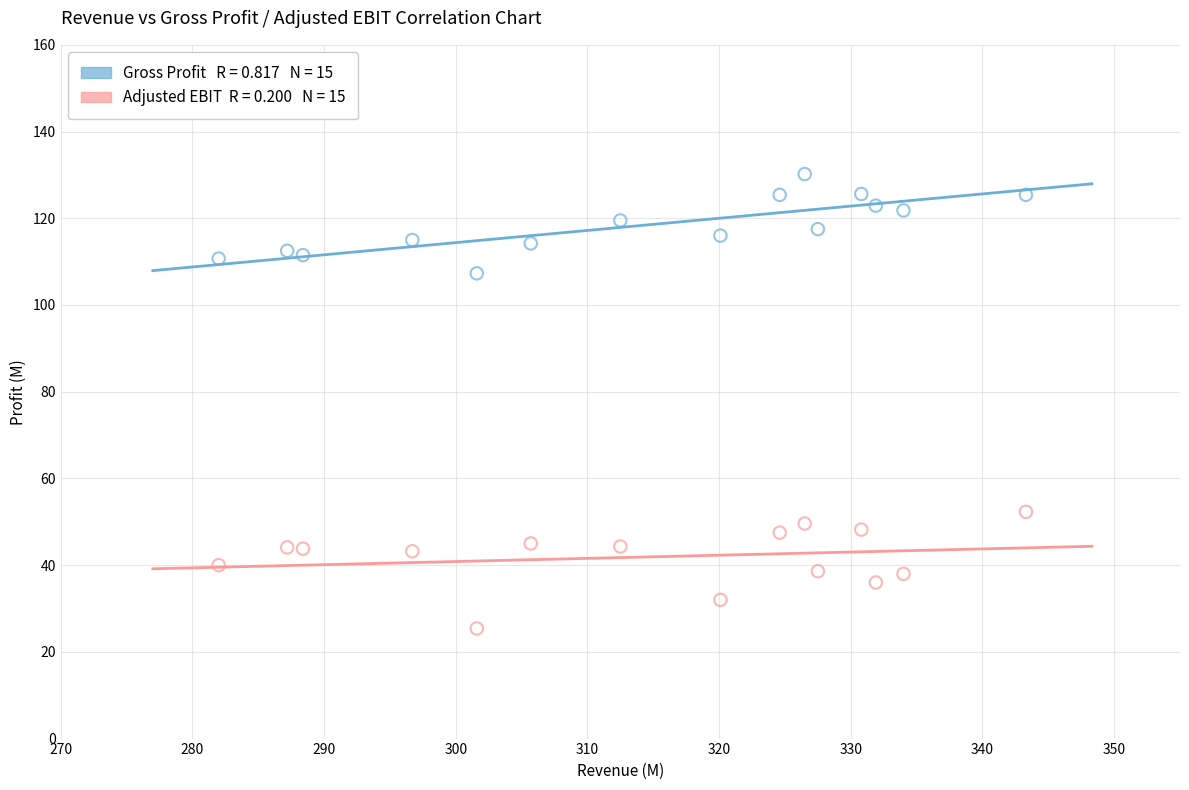

Across all data points, what is the range of X values (max minus min)?

61.3